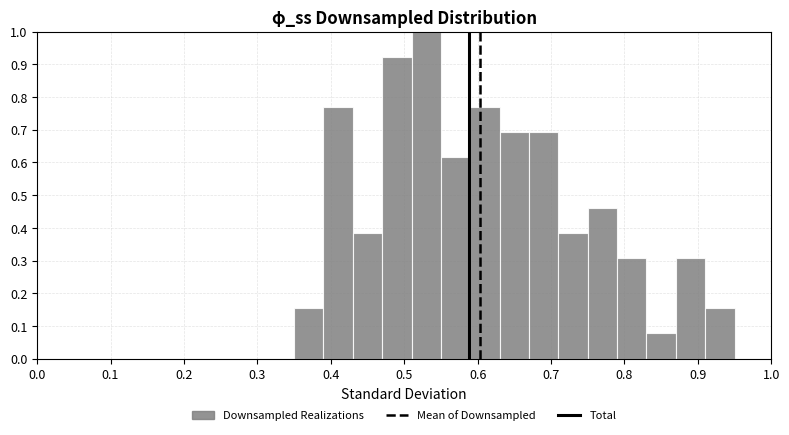

Which range on the x-axis has the tallest bar?

0.51 to 0.55